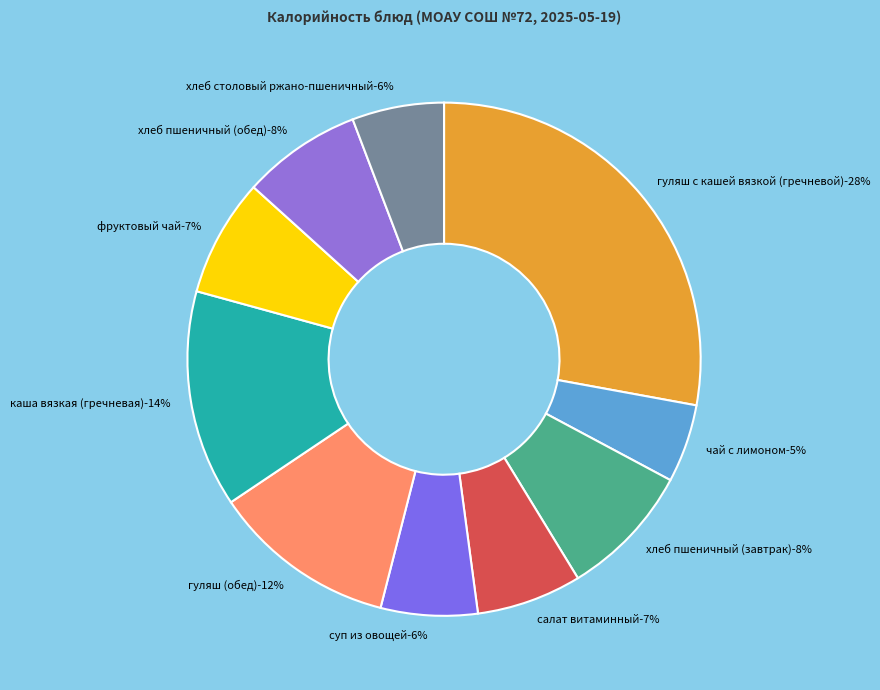

What is the change in value from фруктовый чай to хлеб столовый ржано-пшеничный?

-20.4